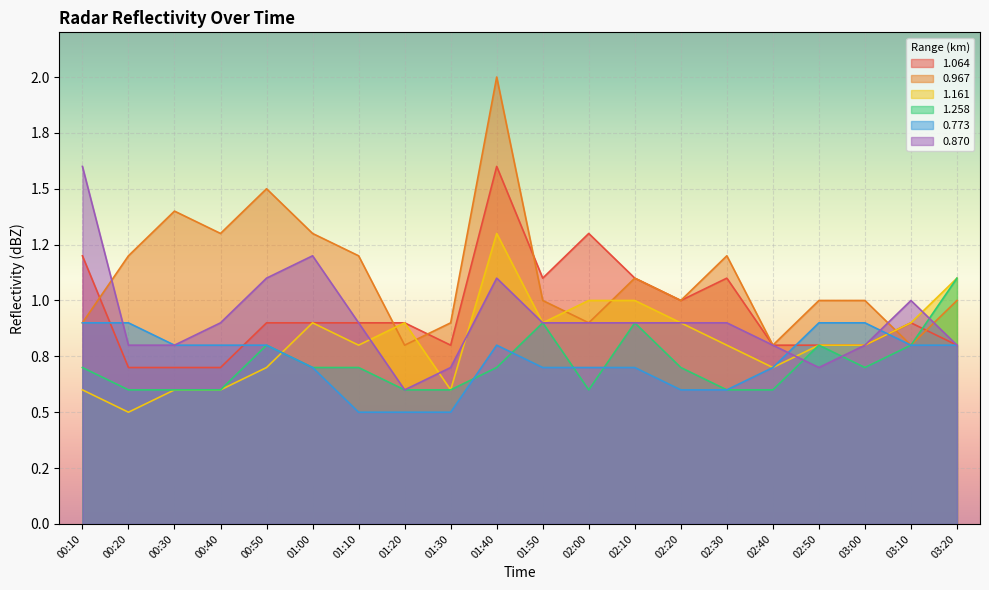

Reading left to right, transcribe all the data shown in this chart.

1.064: 1.2	0.7	0.7	0.7	0.9	0.9	0.9	0.9	0.8	1.6	1.1	1.3	1.1	1.0	1.1	0.8	0.8	0.8	0.9	0.8
0.967: 0.9	1.2	1.4	1.3	1.5	1.3	1.2	0.8	0.9	2.0	1.0	0.9	1.1	1.0	1.2	0.8	1.0	1.0	0.8	1.0
1.161: 0.6	0.5	0.6	0.6	0.7	0.9	0.8	0.9	0.6	1.3	0.9	1.0	1.0	0.9	0.8	0.7	0.8	0.8	0.9	1.1
1.258: 0.7	0.6	0.6	0.6	0.8	0.7	0.7	0.6	0.6	0.7	0.9	0.6	0.9	0.7	0.6	0.6	0.8	0.7	0.8	1.1
0.773: 0.9	0.9	0.8	0.8	0.8	0.7	0.5	0.5	0.5	0.8	0.7	0.7	0.7	0.6	0.6	0.7	0.9	0.9	0.8	0.8
0.870: 1.6	0.8	0.8	0.9	1.1	1.2	0.9	0.6	0.7	1.1	0.9	0.9	0.9	0.9	0.9	0.8	0.7	0.8	1.0	0.8